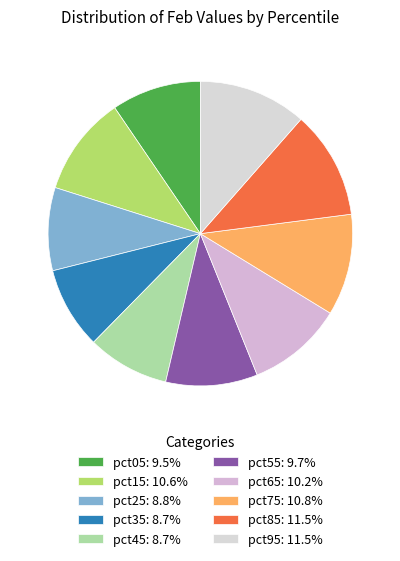

How many segments does this pie chart have?

10